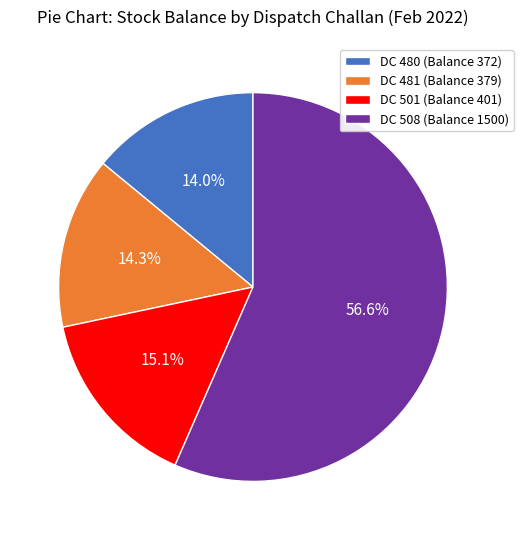

Is DC 480 (Balance 372) the majority of the pie?

No